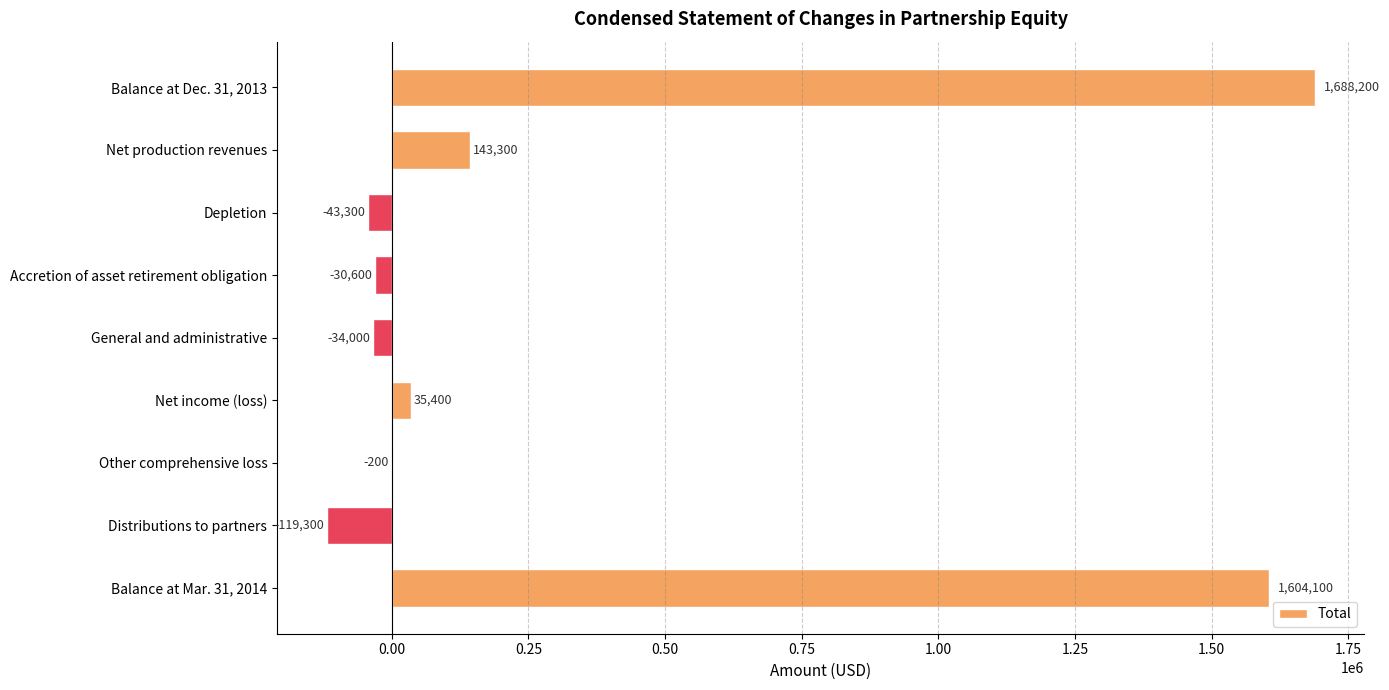

Read the value at Other comprehensive loss.

-200